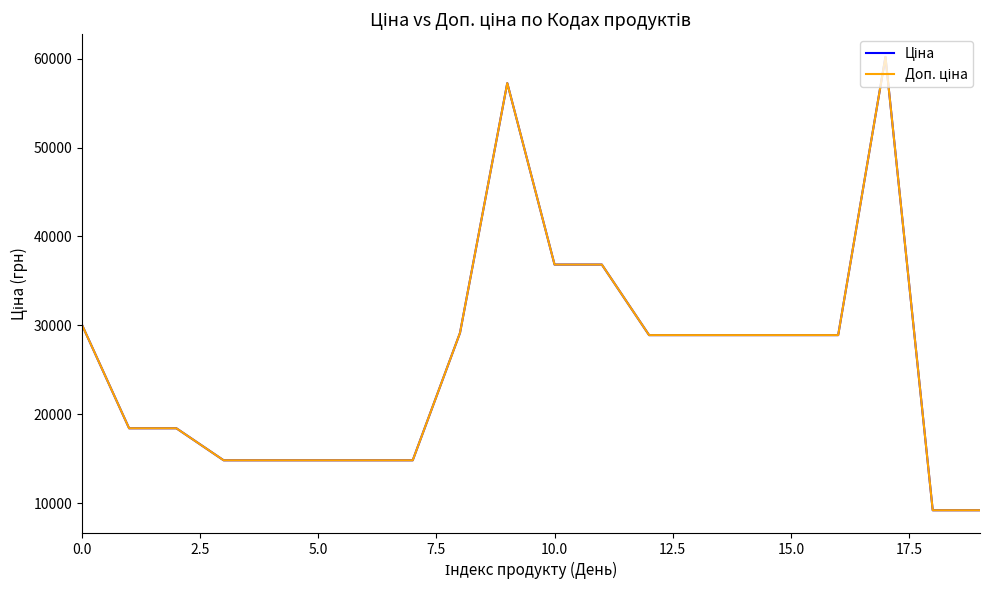

Does the chart have visible grid lines?

No